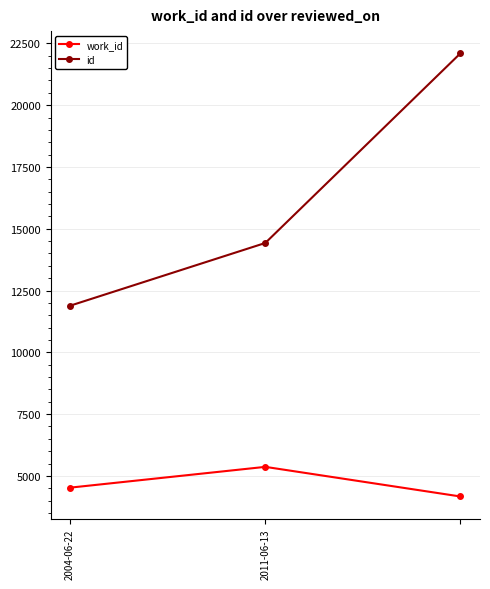

Rank the series by their maximum value, from highest to lowest.

id, work_id